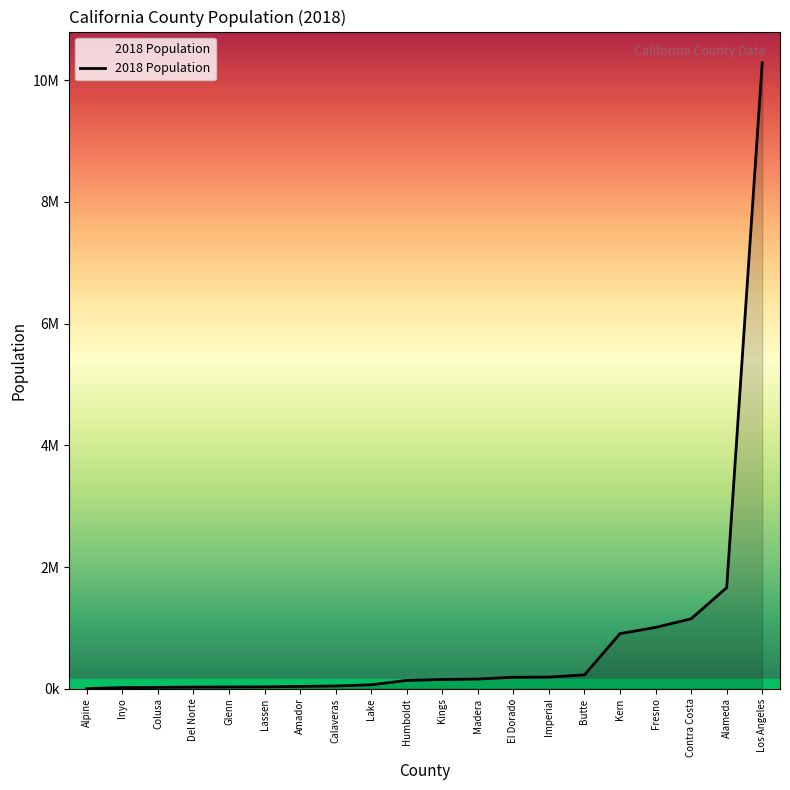

Which label corresponds to the smallest value in the chart?

Alpine